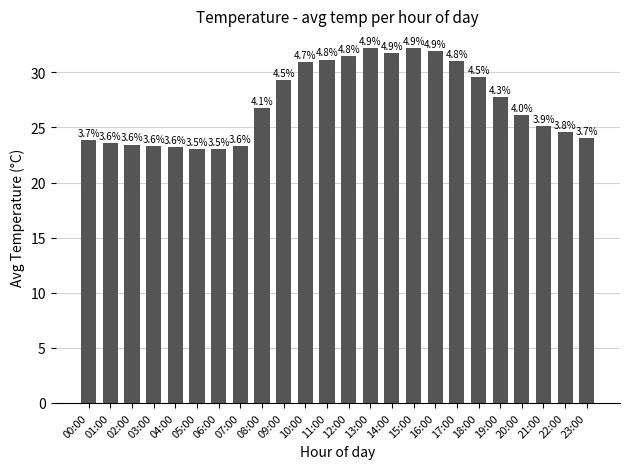

Are the bars grouped side by side (vs. stacked)?

No